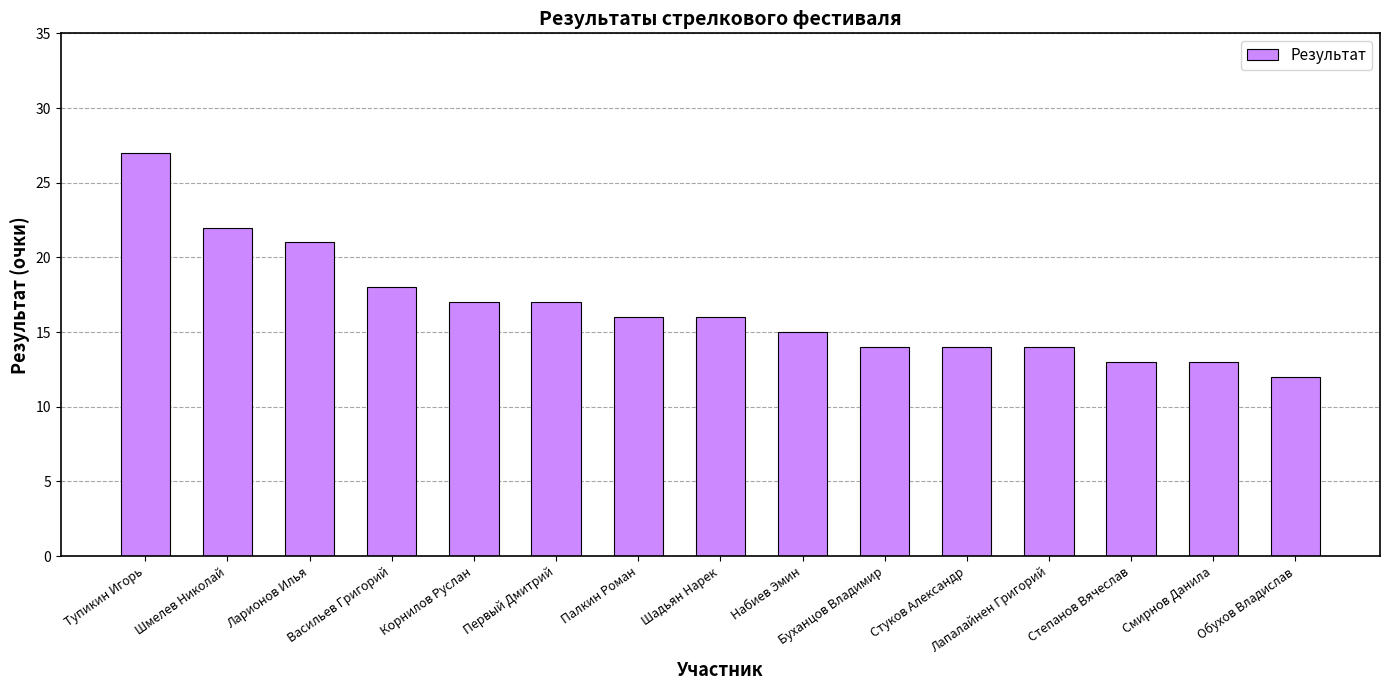

What is the difference between the maximum and minimum values?

15